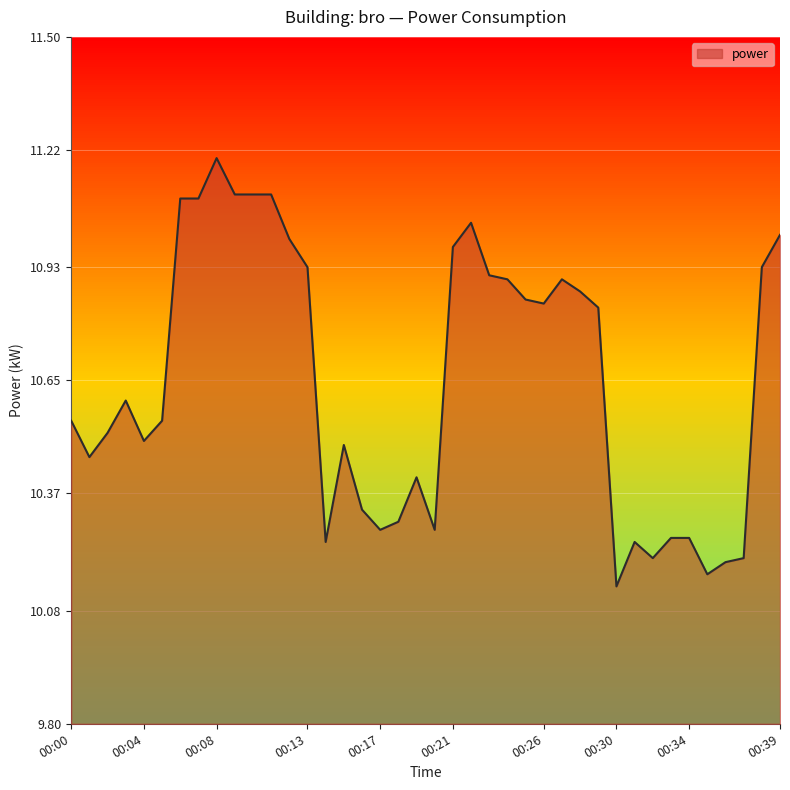

Is this an area chart (filled region under the line)?

Yes